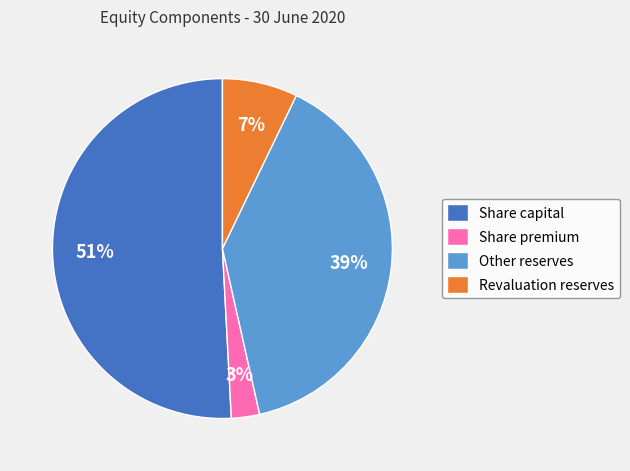

To the nearest percent, what portion does Share premium represent?

3%